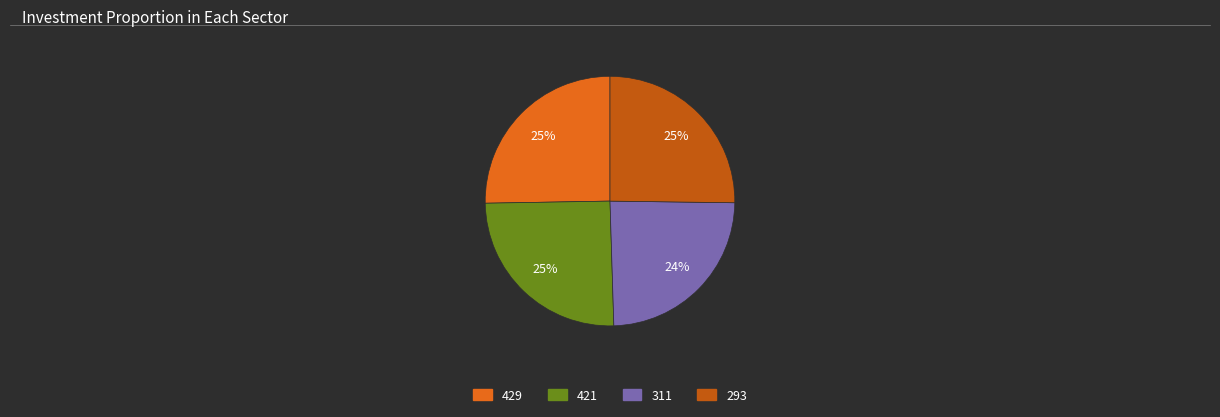

To the nearest percent, what is the difference between the largest and smallest slice percentages?

1%